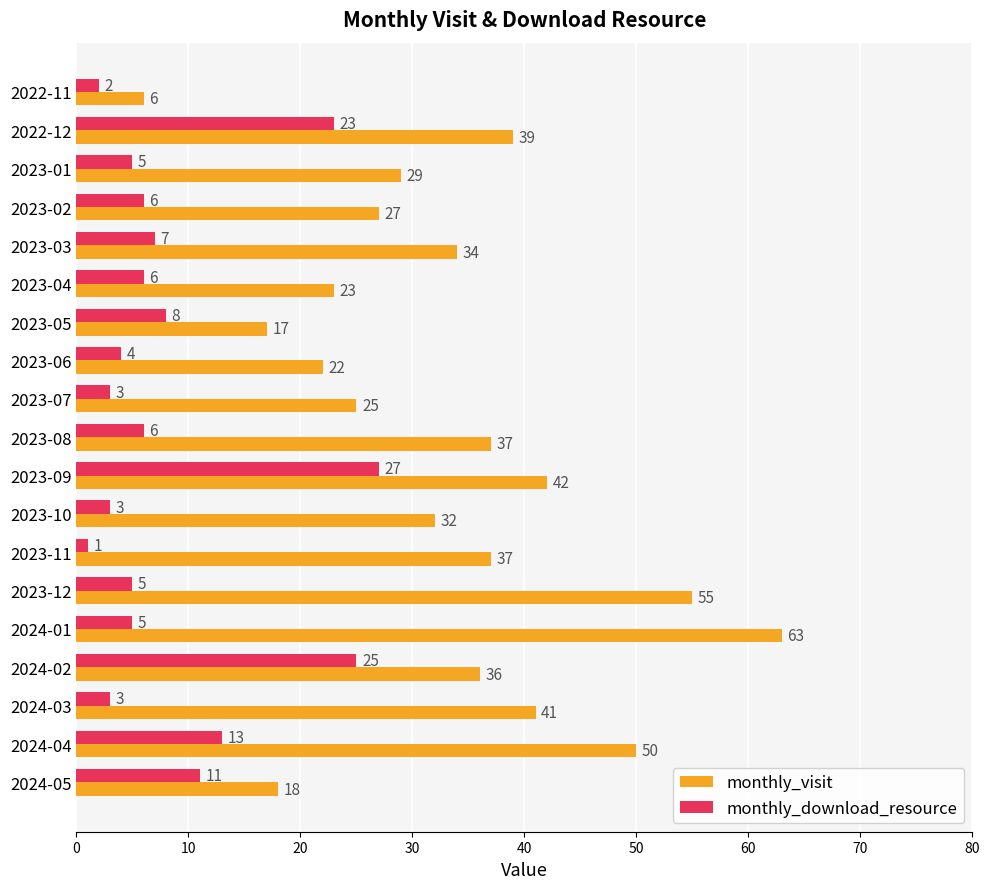

List the series in order of their overall mean, highest first.

monthly_visit, monthly_download_resource